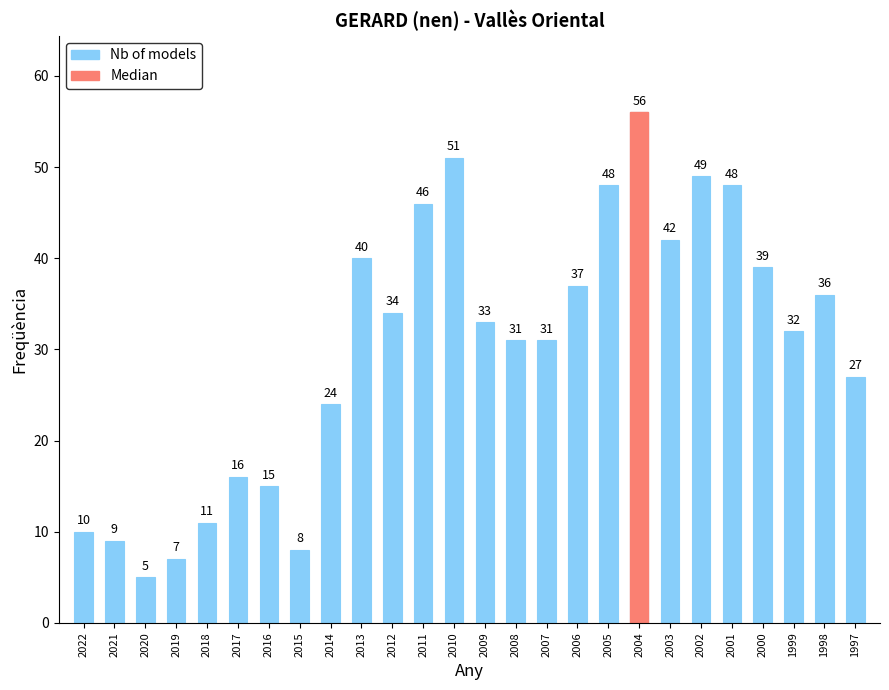

Where does the data first go above 33?

2013